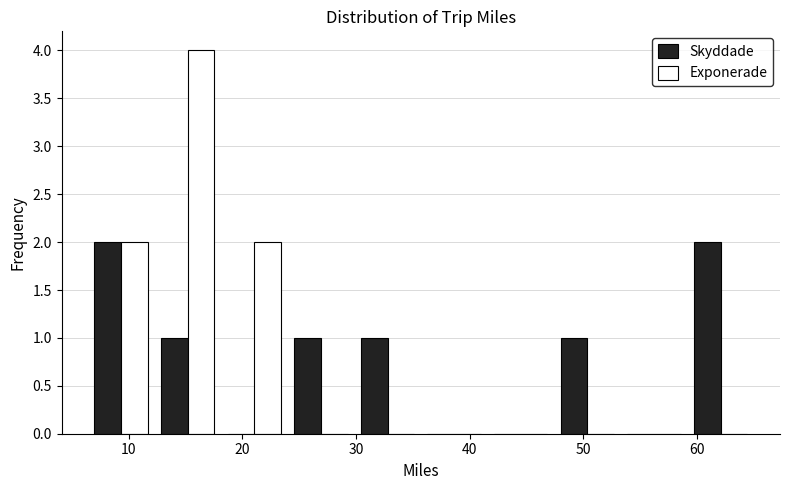

In the Exponerade series, which range on the x-axis has the tallest bar?

12 to 18